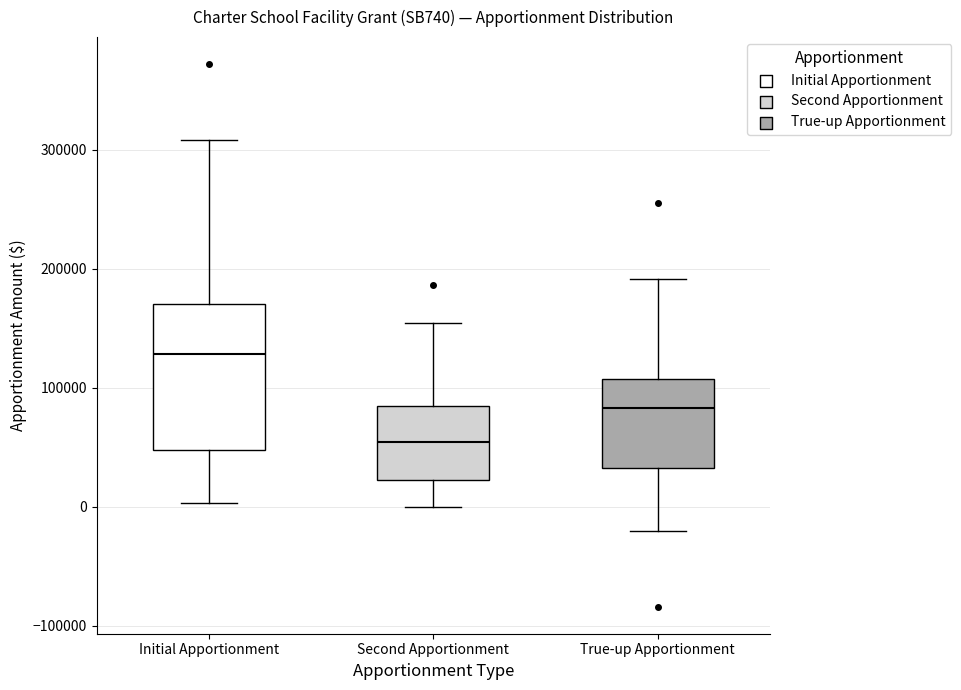

Where does the upper whisker of the box for Initial Apportionment end on the y-axis? The values are not printed on the chart, so give them approximately, as read against the axis.

310000